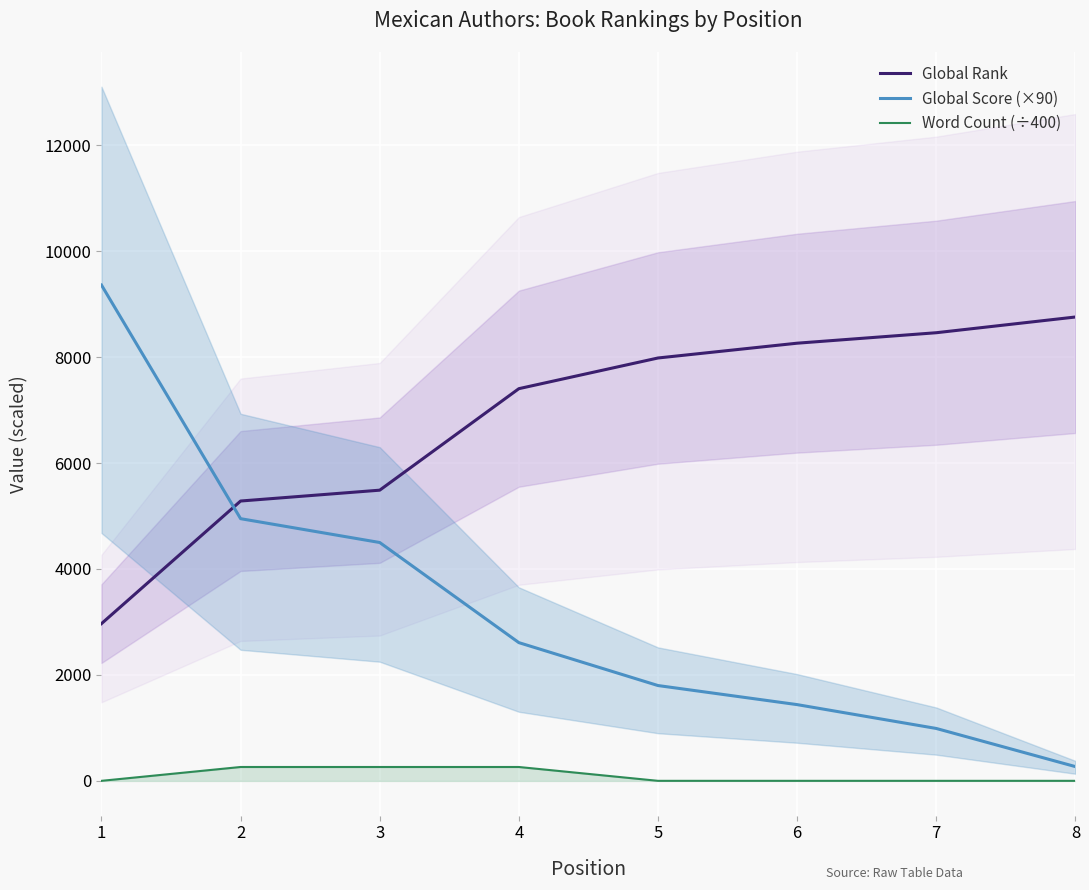

What is the value of the Global Rank point at the 3rd from the left?

5488.0